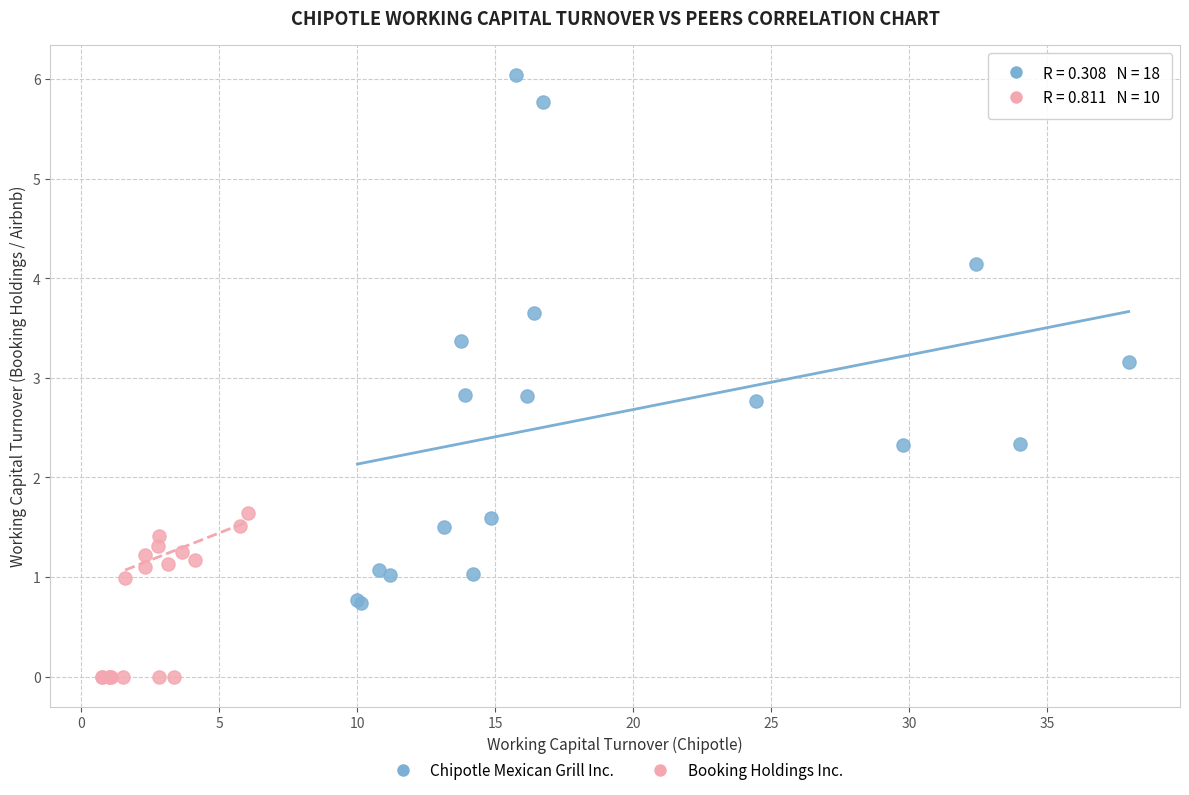

Which series reaches the maximum Y coordinate?

Chipotle Mexican Grill Inc.